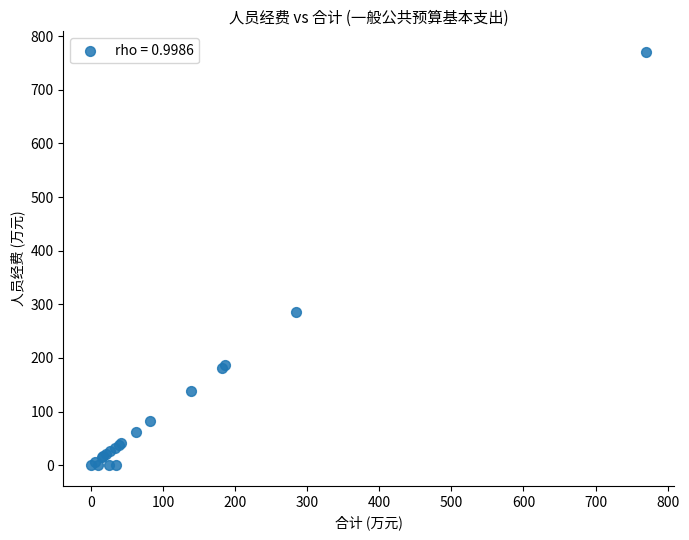

What Y value in the scatter plot is closest to 385?

284.8